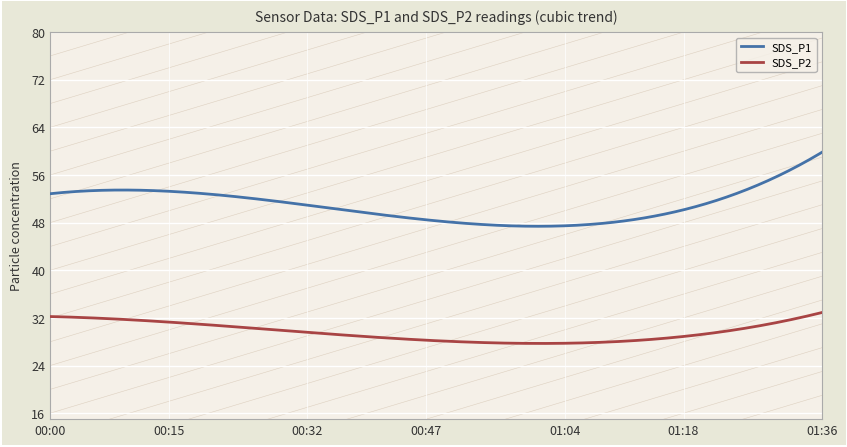

Which series has the widest spread of values?

SDS_P1